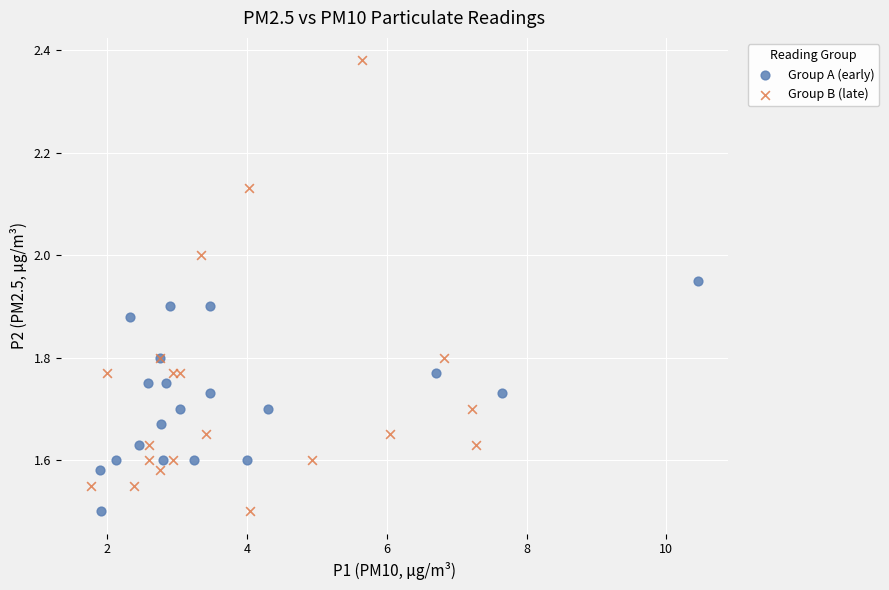

Which series has the widest spread of Y values?

Group B (late)